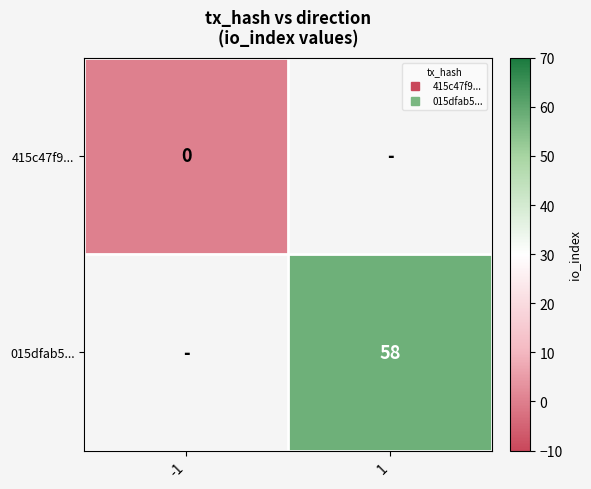

List the series in order of their peak value, lowest first.

415c47f9..., 015dfab5...